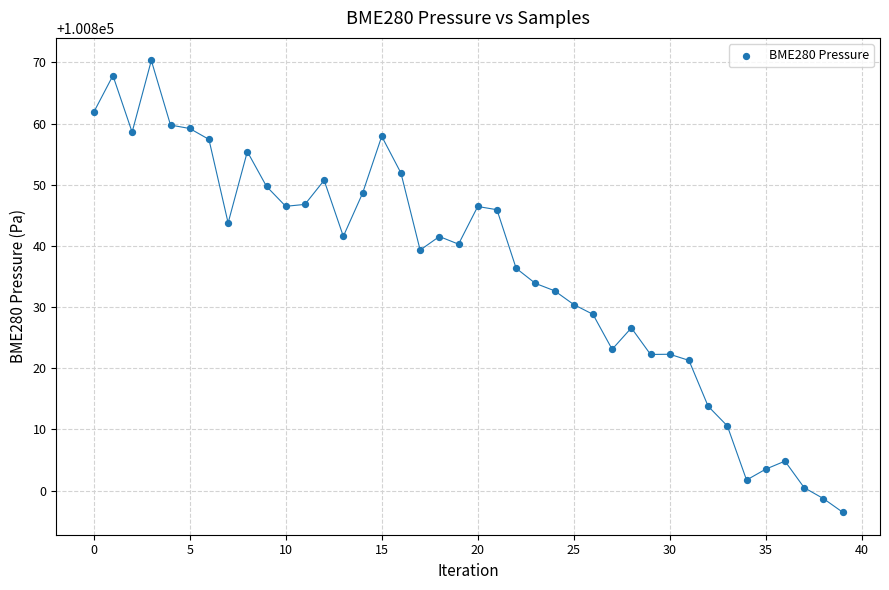

What is the range of Y values (max minus min)?

73.8